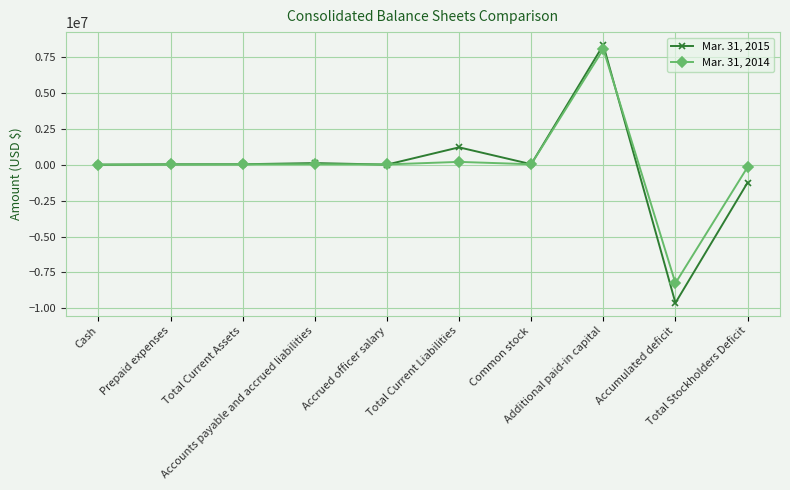

How many lines are shown in the chart?

2